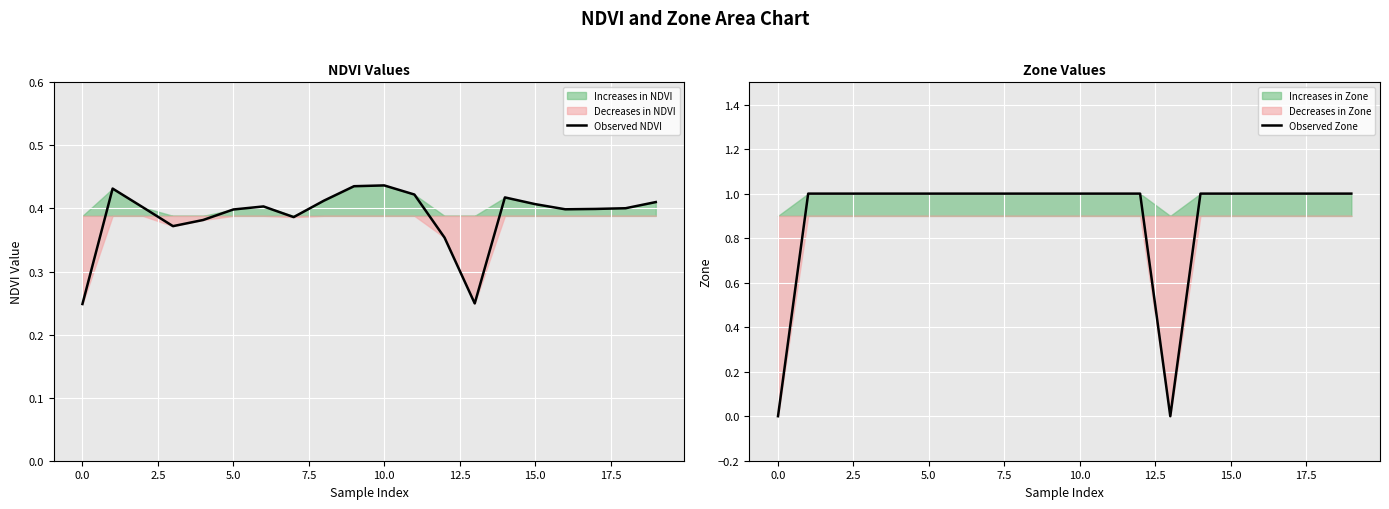

What is the label of the 4th point from the right?

16